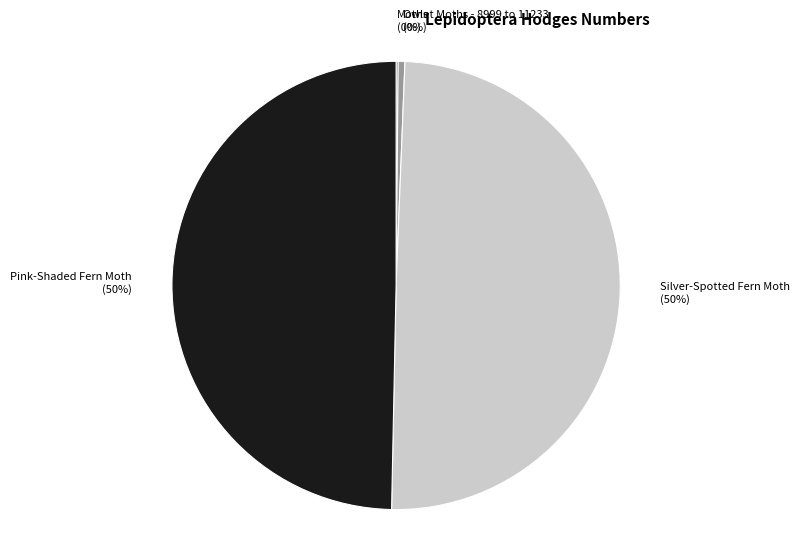

To the nearest percent, what is the average slice percentage?

25%